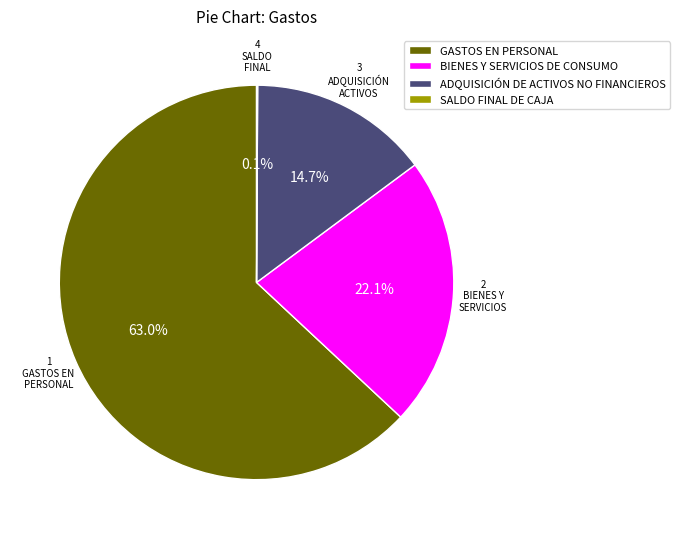

What percentage is NOT represented by ADQUISICIÓN DE ACTIVOS NO FINANCIEROS?

85.3%